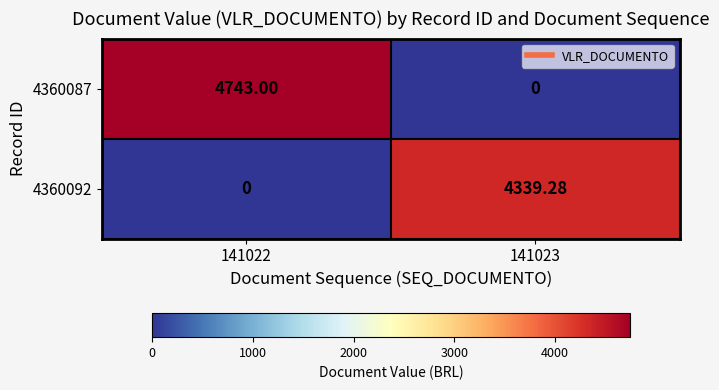

Is the value of 4360087 at 141023 greater than the value of 4360092 at 141023?

No